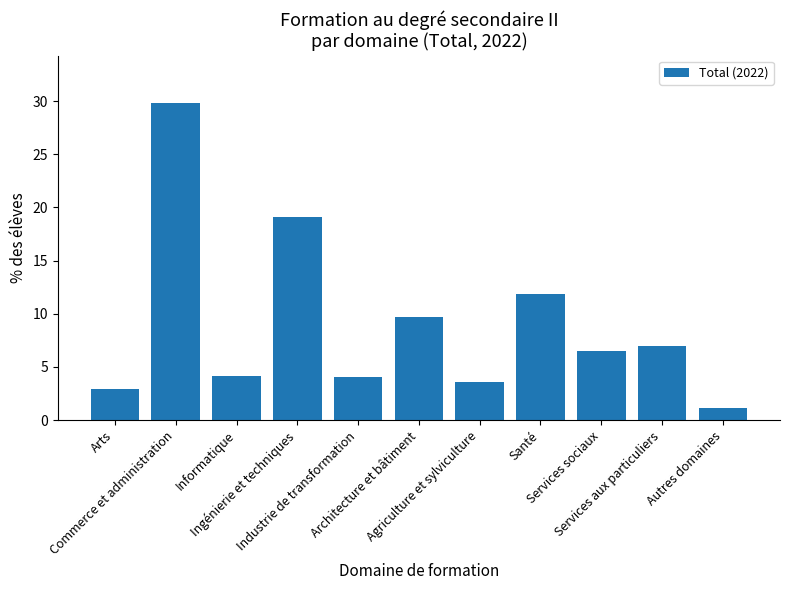

What is the smallest value displayed?

1.1